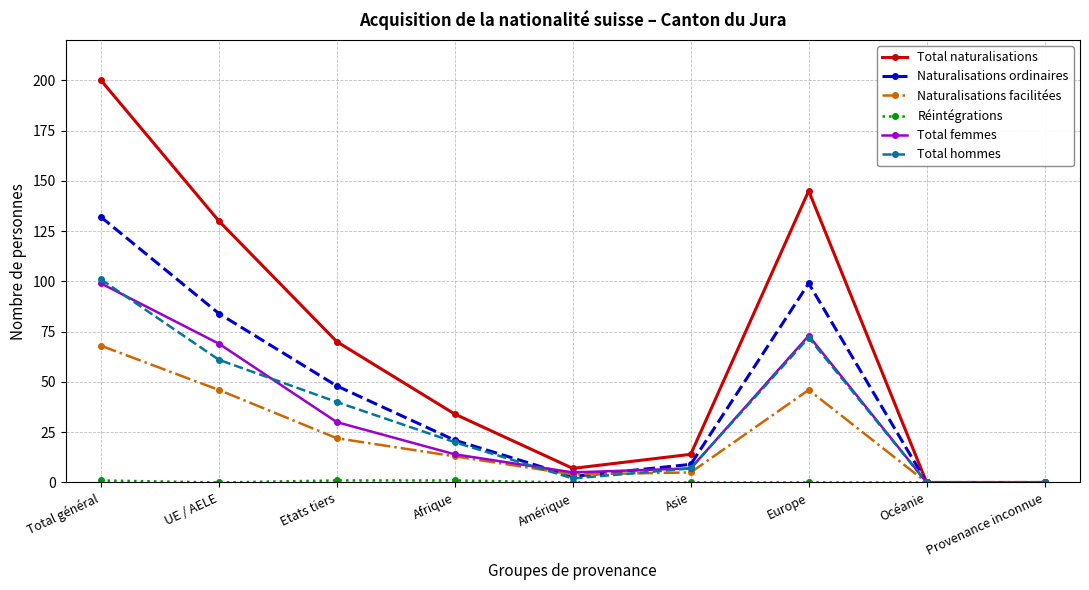

Which label corresponds to the largest value in the chart?

Total général